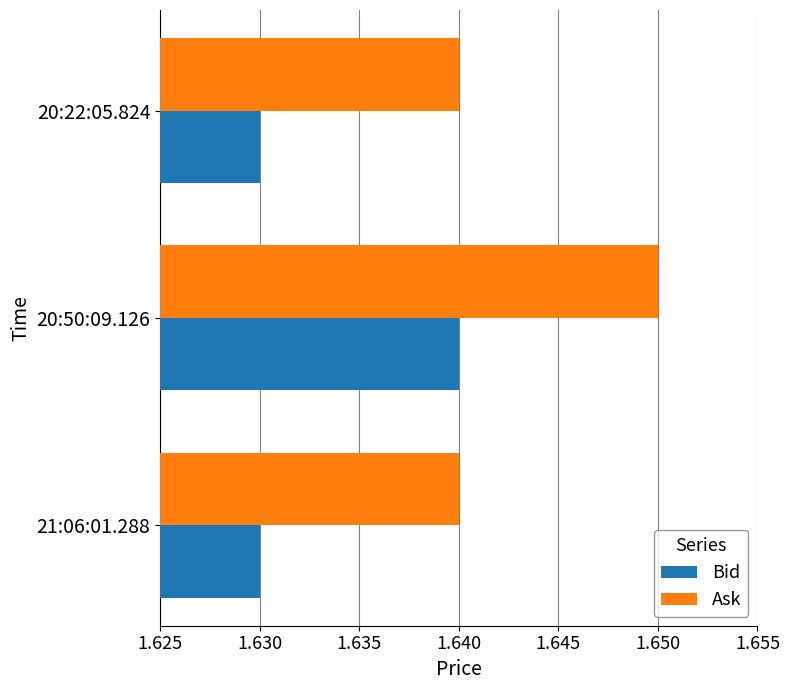

Count the Ask values in the range 1 to 2.

3